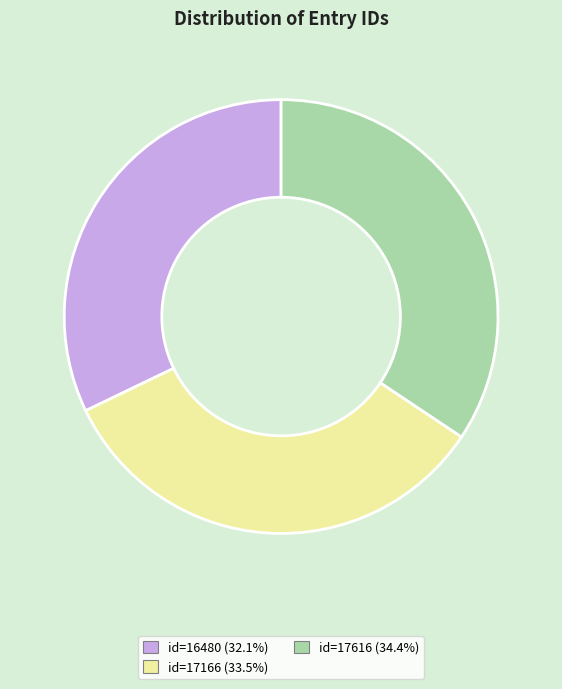

How many slices are in this pie chart?

3